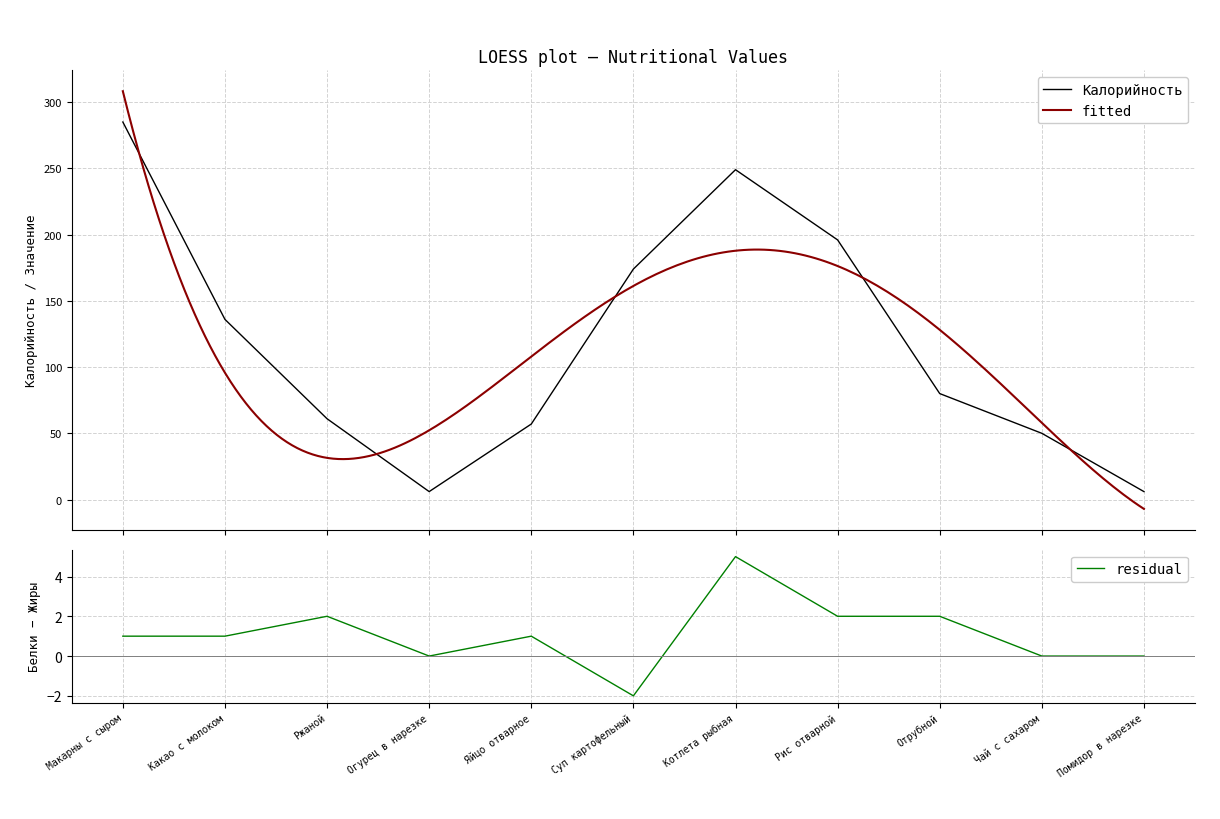

What is the difference between the highest and lowest values at Чай с сахаром?

50